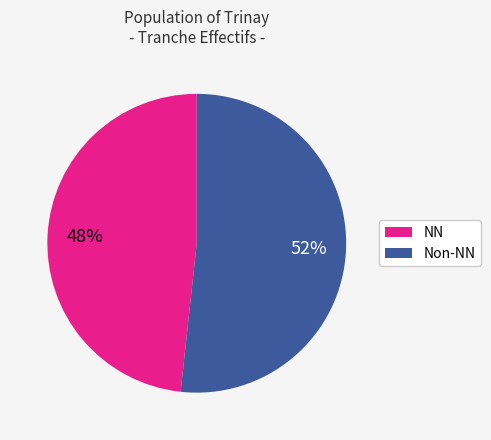

Is there a majority slice in this chart?

Yes